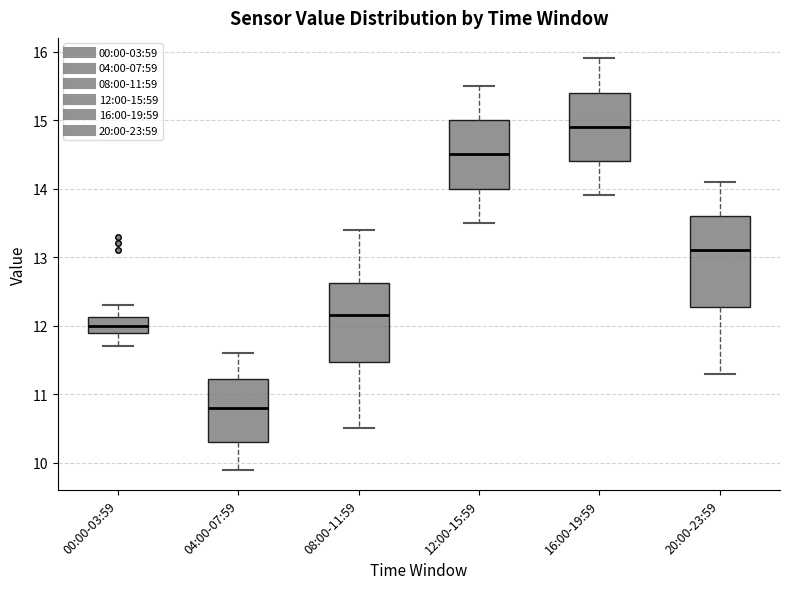

Which box has the lowest median line?

04:00-07:59